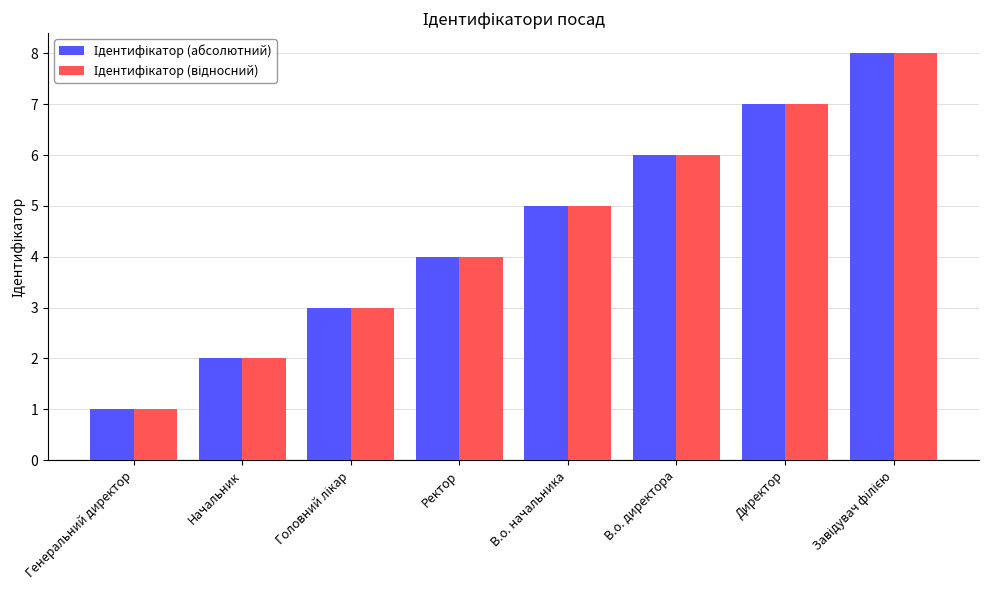

What is the maximum value shown in the chart?

8